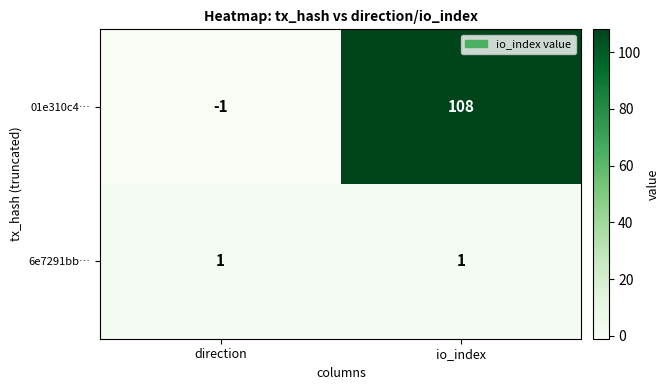

Where is 01e310c4… nearest to the value 53?

direction